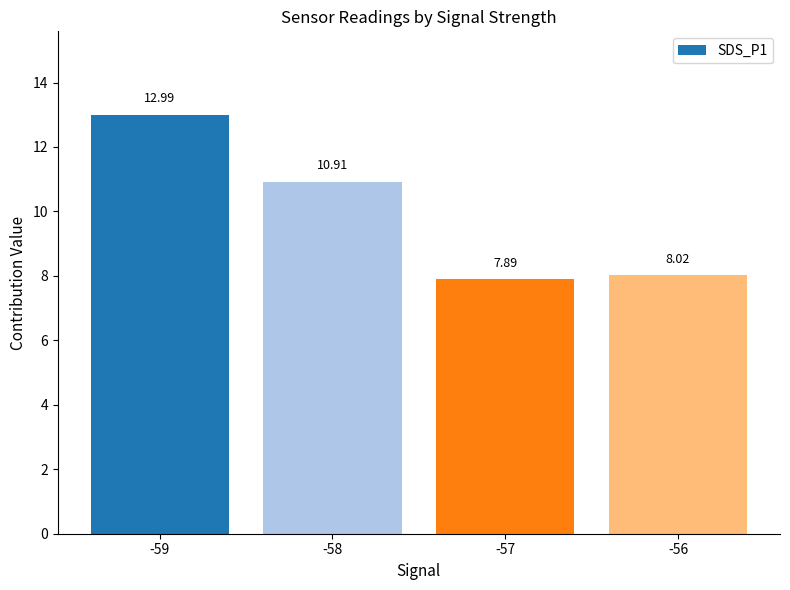

At which label is the value closest to 10?

-58